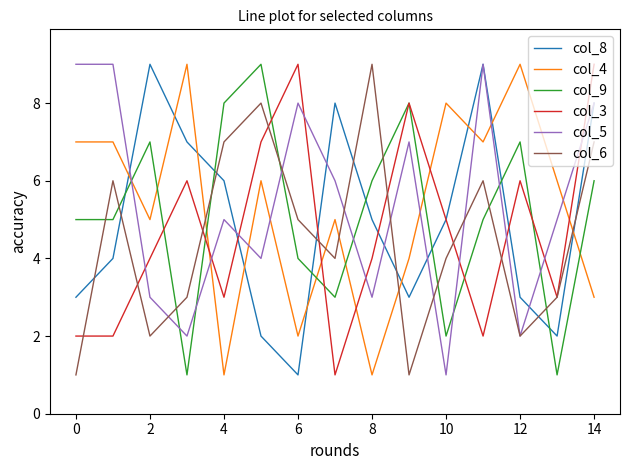

How many interior local peaks does the col_6 series have?

4